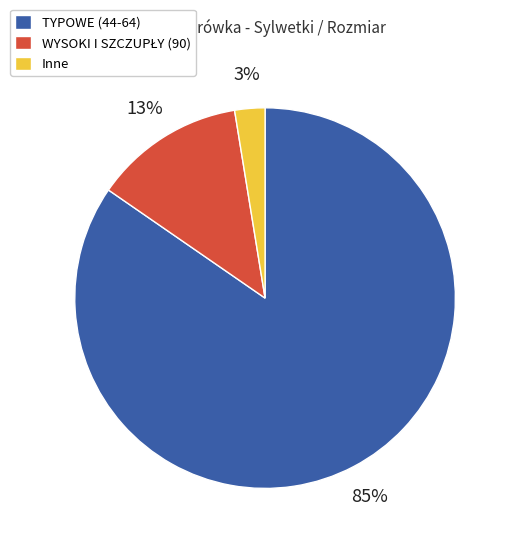

Is there any slice that represents more than half of the pie?

Yes